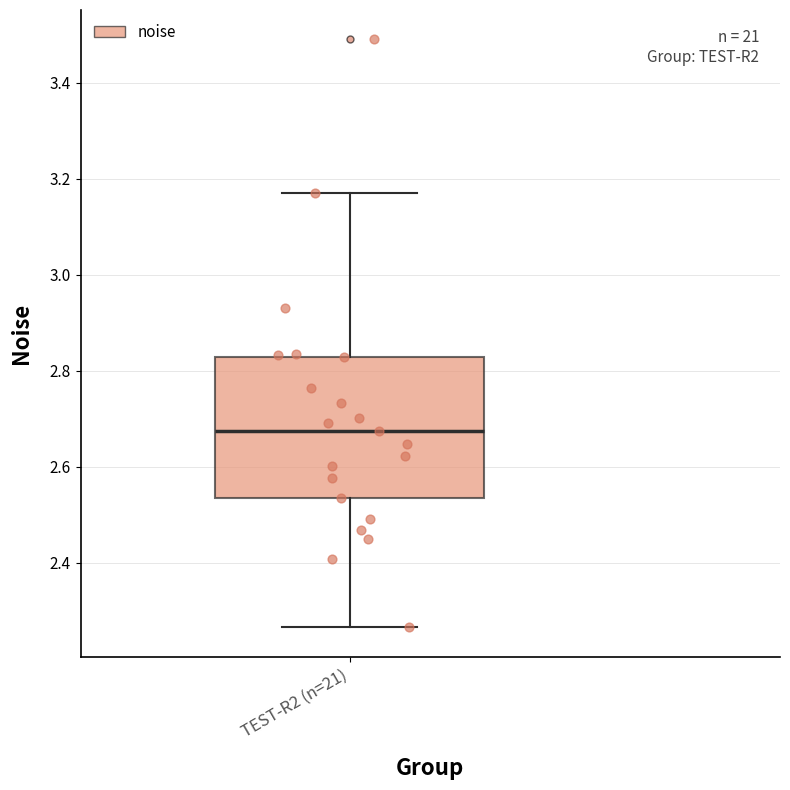

Transcribe this box plot: give where the median line is, the range the box spans, and where the two whiskers end, as read against the y-axis. The values are not printed on the chart, so give them approximately, as read against the axis.

median 2.68, box 2.54 to 2.82, whiskers 2.26 to 3.16